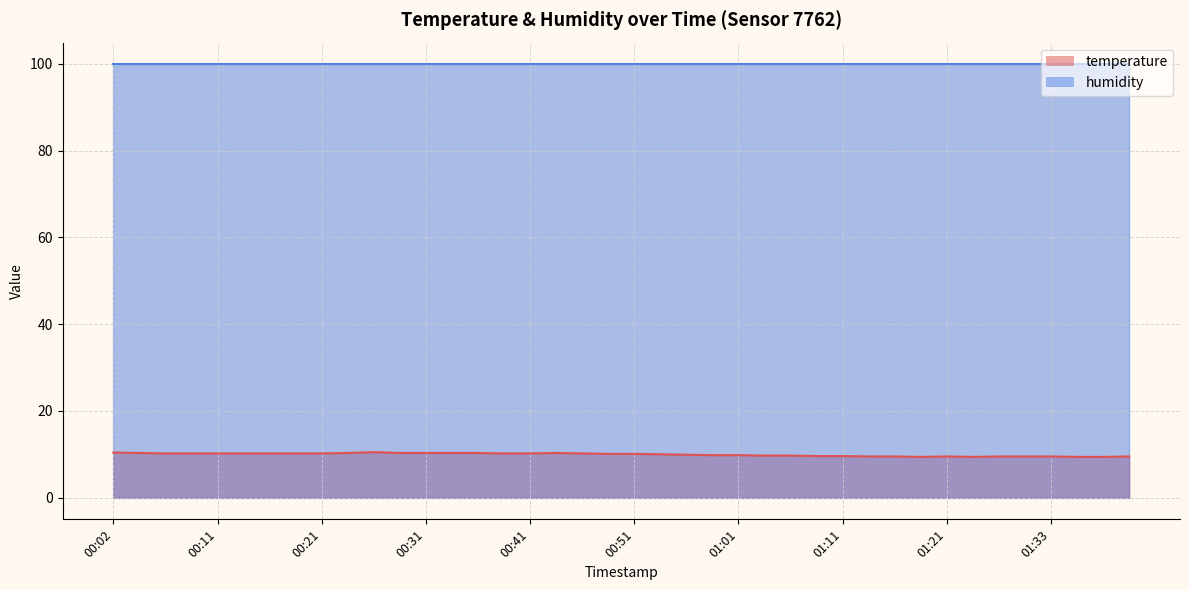

At which category does the chart reach its minimum across all series?

01:19